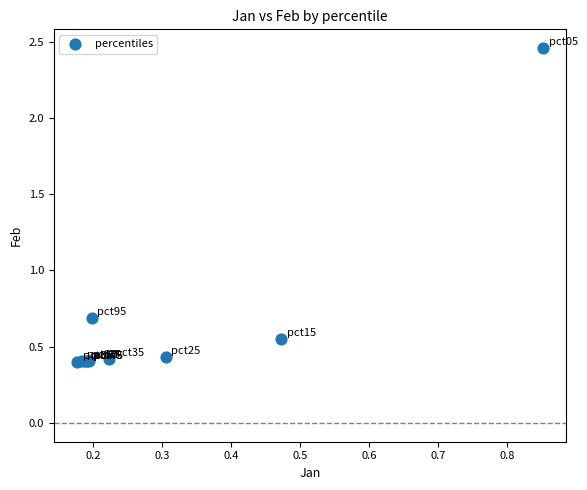

What Y value in the scatter plot is closest to 1?

0.7